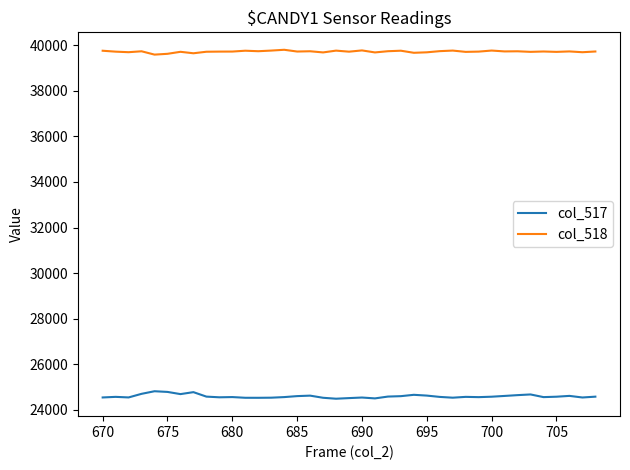

Which series has the largest total across all categories?

col_518